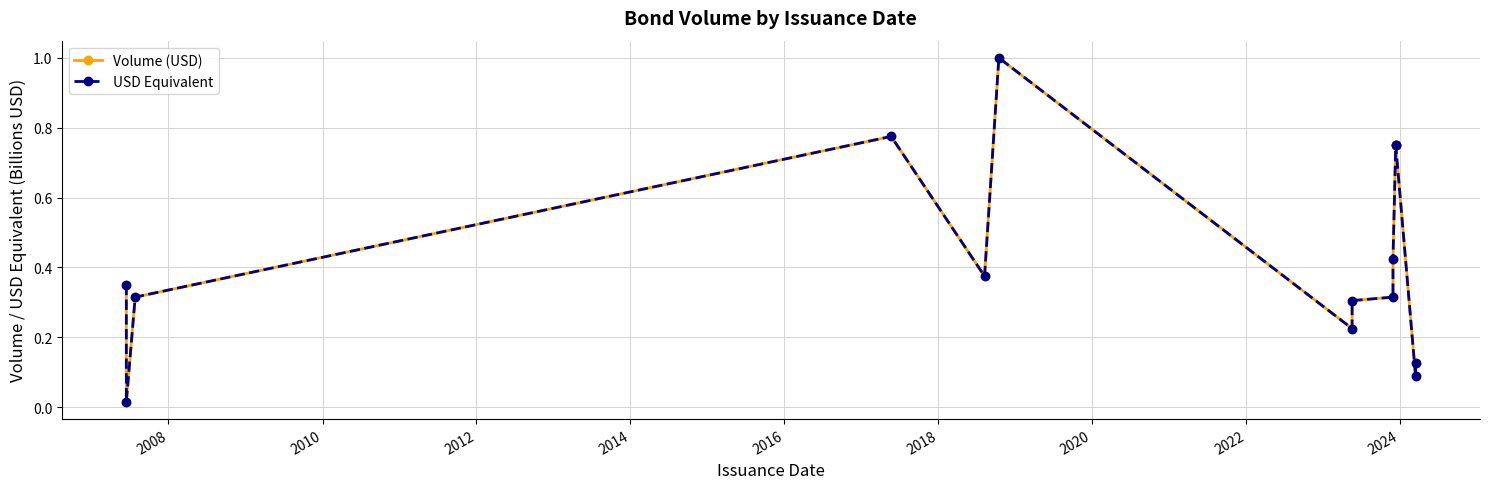

How many categories are shown in the chart?

14